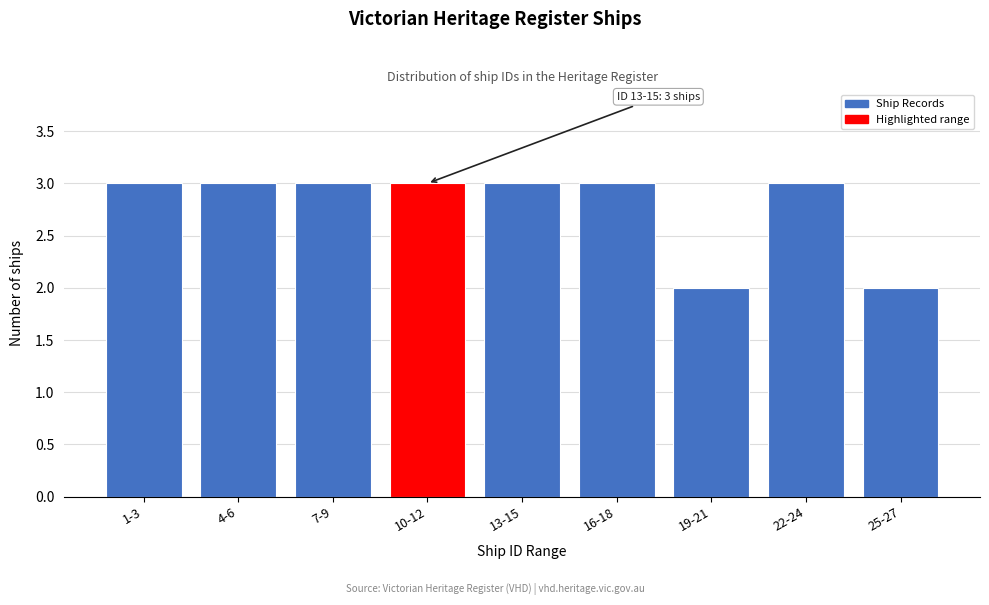

Reading right to left, transcribe all the data shown in this chart.

2	3	2	3	3	3	3	3	3